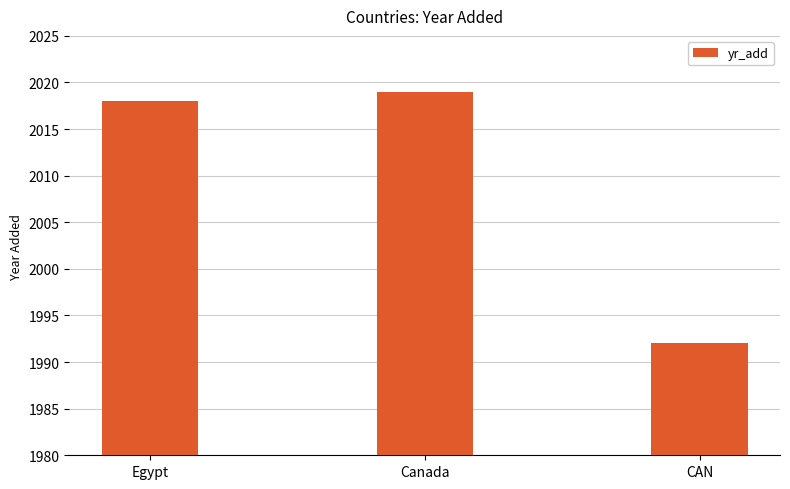

What is the change in value from Egypt to CAN?

-26